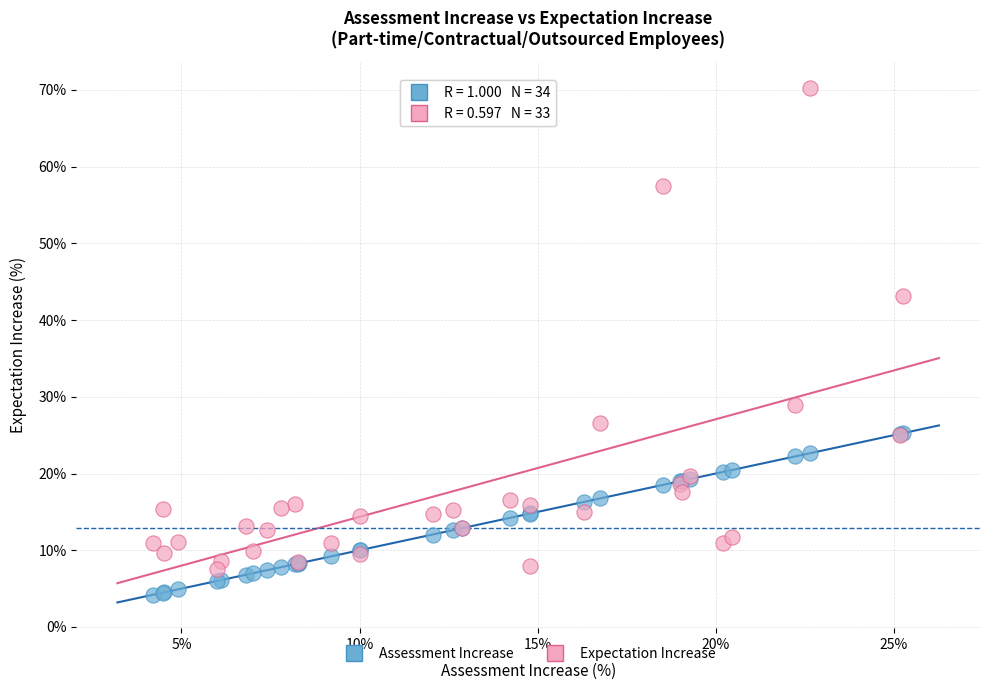

Which series contains the highest Y value?

Expectation Increase